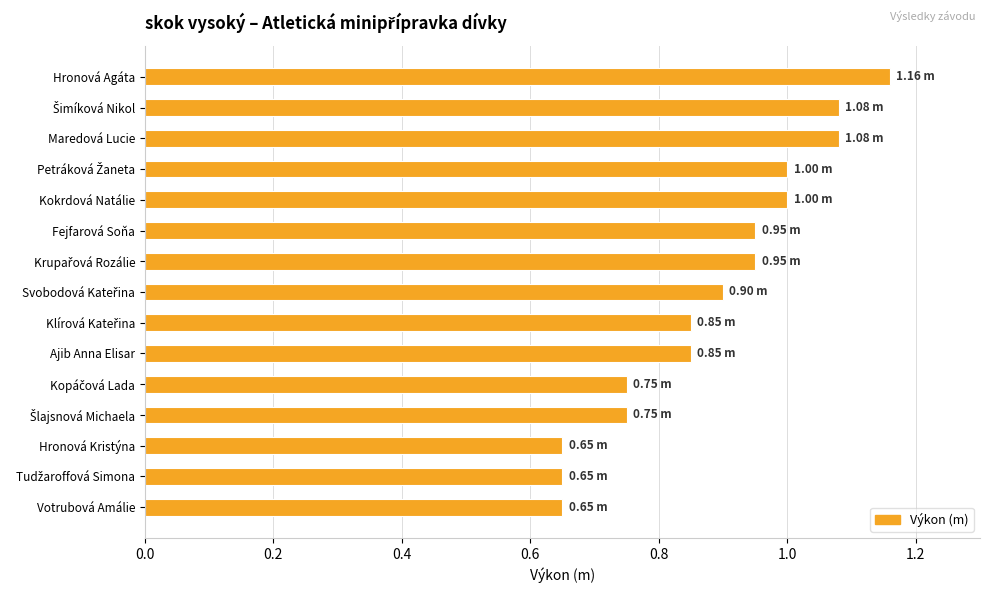

What is the difference between the maximum and minimum values?

0.5